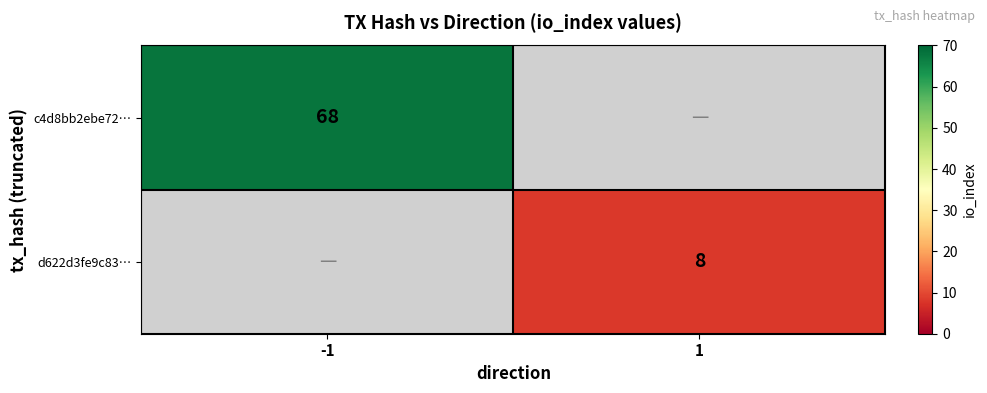

Which label corresponds to the smallest value in the chart?

1